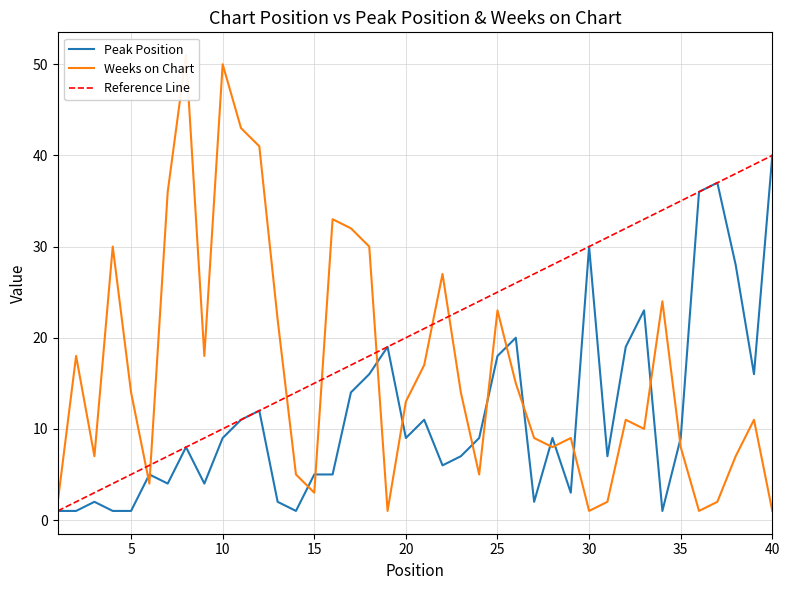

Where is the first local minimum for Weeks on Chart?

3